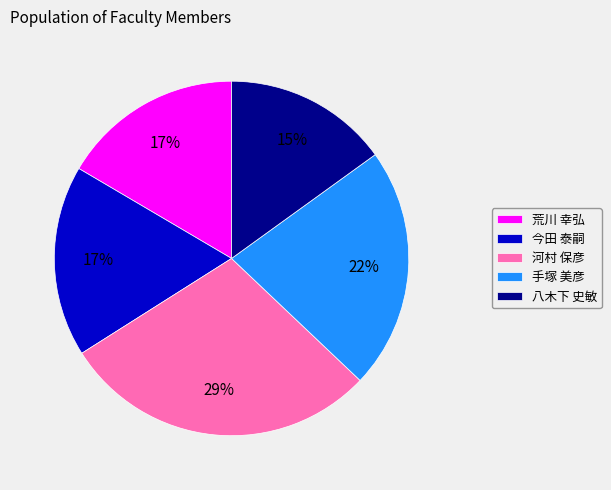

Is the sum of 河村 保彦 and 荒川 幸弘 greater than half?

No